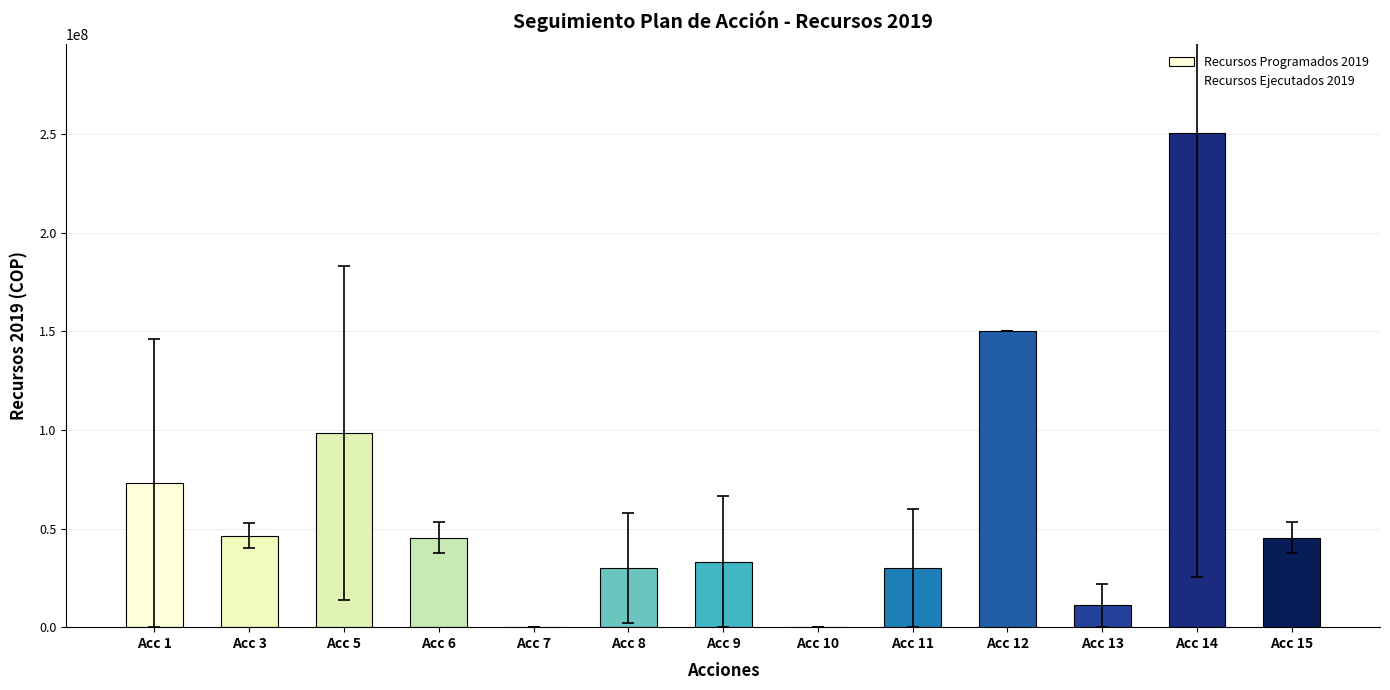

Reading left to right, list all the values displayed in this chart.

Recursos Programados 2019: 72966200	46456000	98500000	45299000	0	30000000	33258000	0	30000000	150000000	11000000	250412588	45299000
Recursos Ejecutados 2019: 0	40284000	13768000	37501000	0	2000000	0	0	0	150000000	0	25400000	37501000